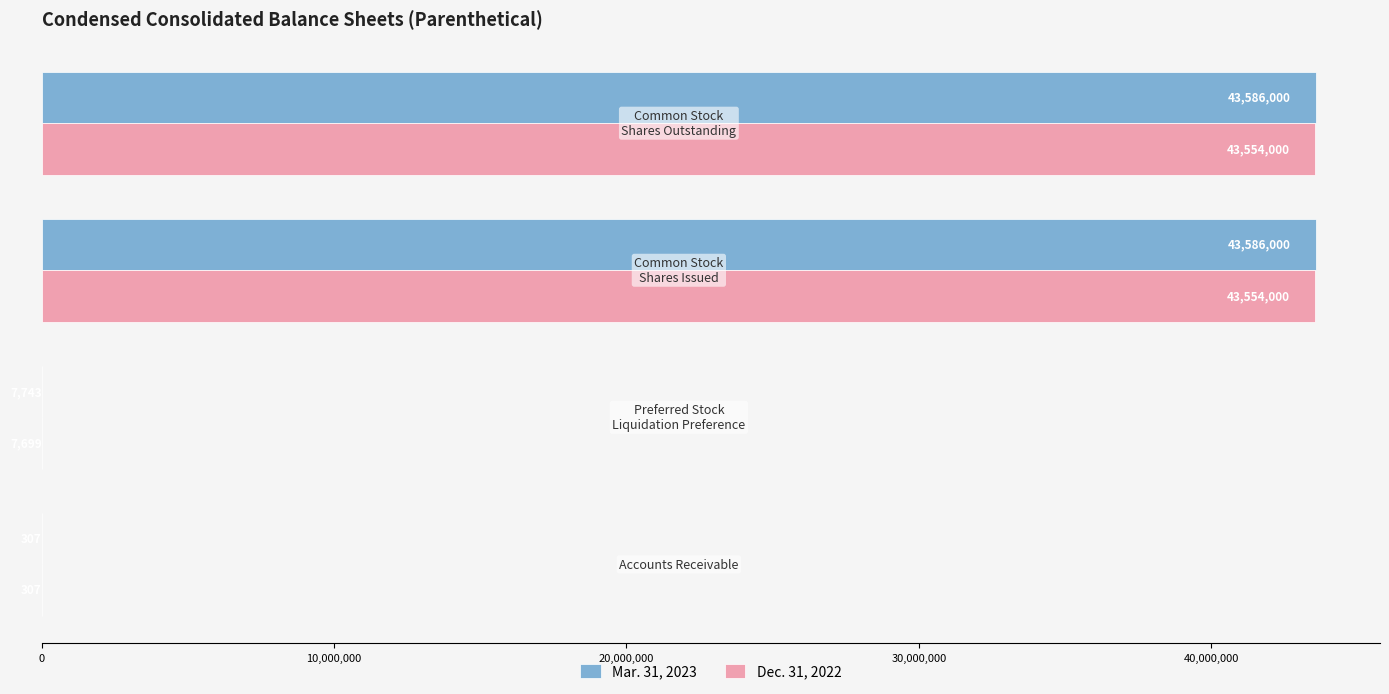

What is the sum of all Dec. 31, 2022 values?

87116006